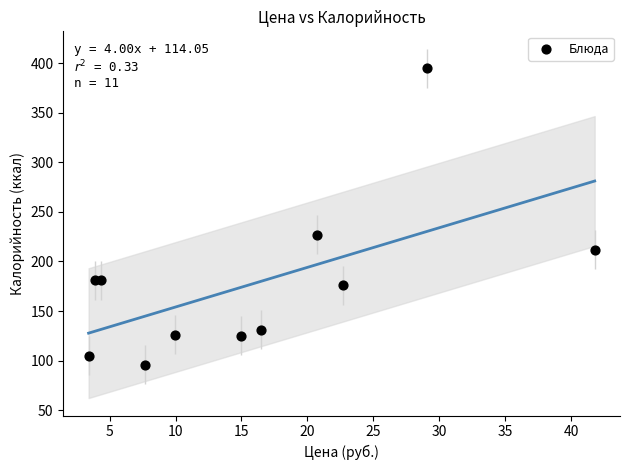

What Y value in the scatter plot is closest to 245?

227